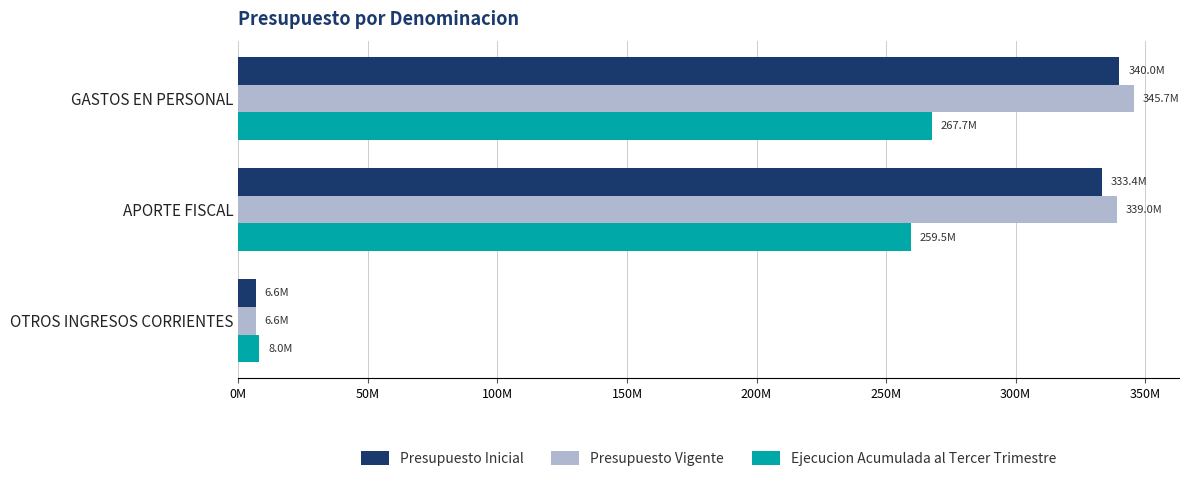

What are all the series names shown in the legend?

Presupuesto Inicial, Presupuesto Vigente, Ejecucion Acumulada al Tercer Trimestre